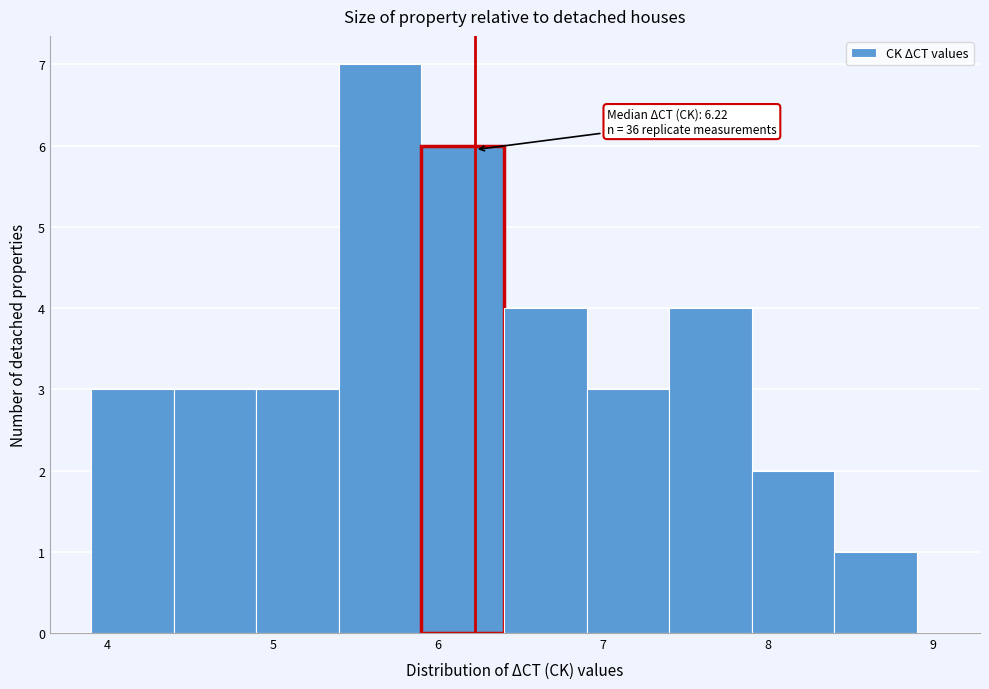

Over which range of the x-axis is the bar tallest?

5.4 to 5.9